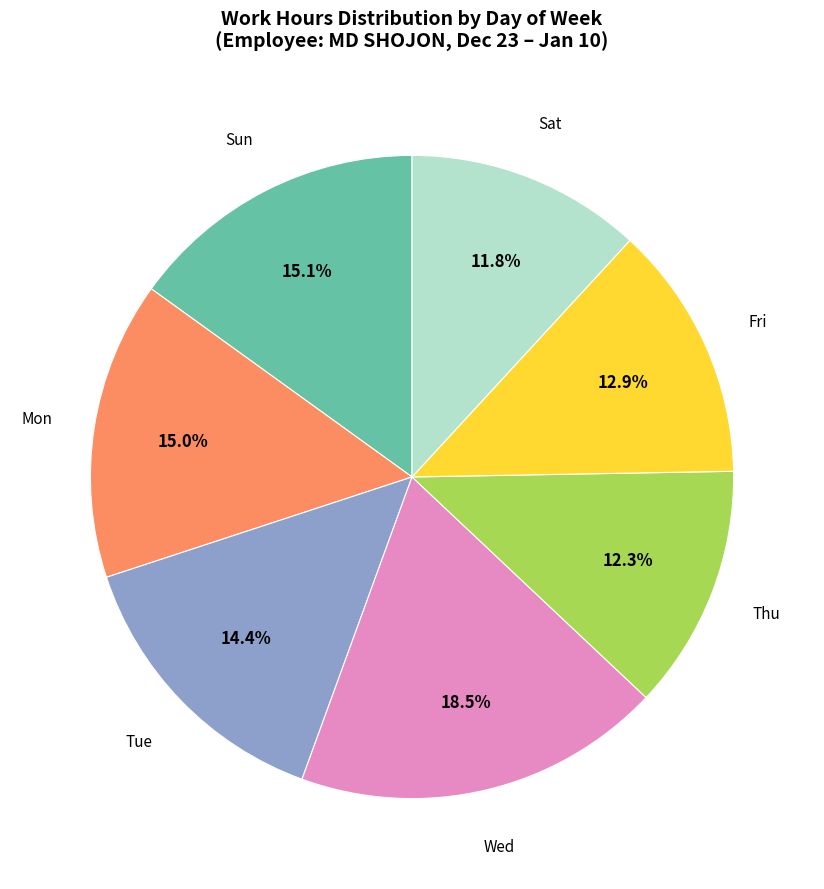

To the nearest percent, what is the difference between the largest and smallest slice percentages?

7%